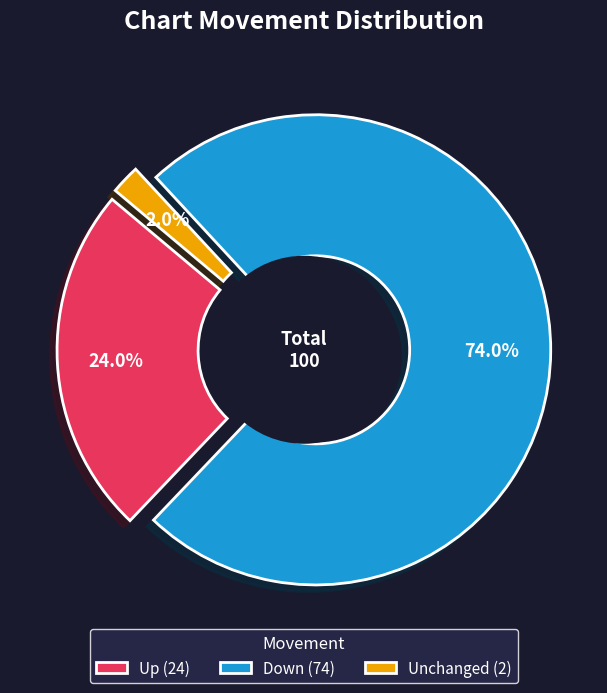

Count the number of slices in the pie.

3